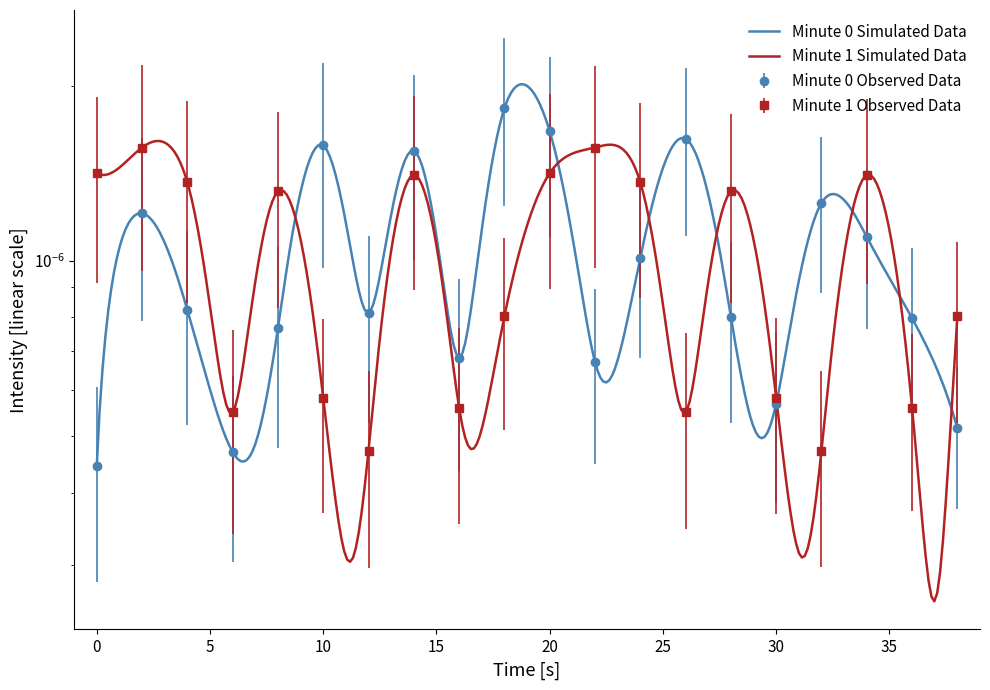

The value of intensity(dBm) minute 0 at 18 is 0.0. True or false?

True